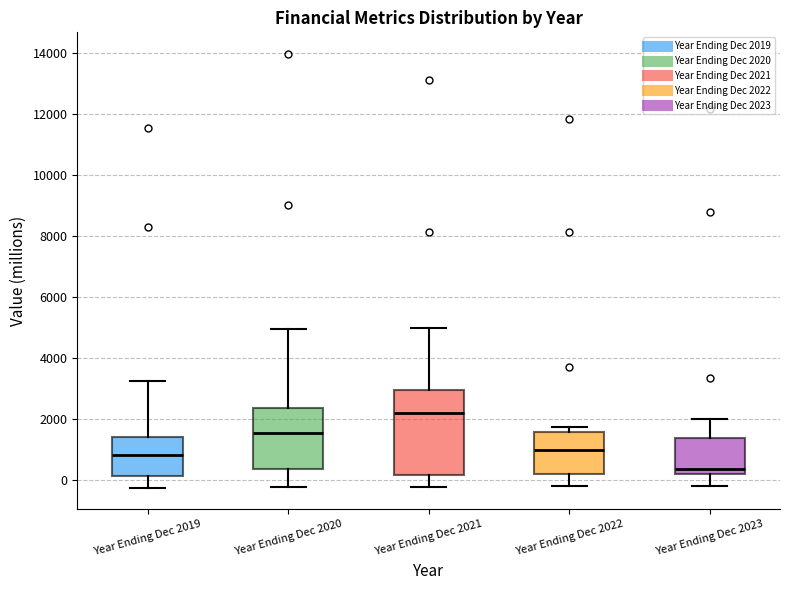

Where does the upper whisker of the box for Year Ending Dec 2019 end on the y-axis? The values are not printed on the chart, so give them approximately, as read against the axis.

3200